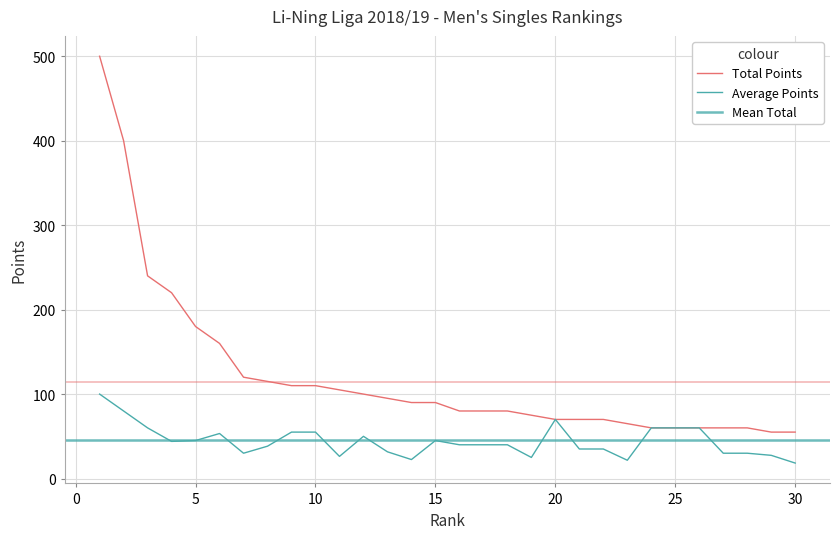

How many data points in Average Points are above 40?

14